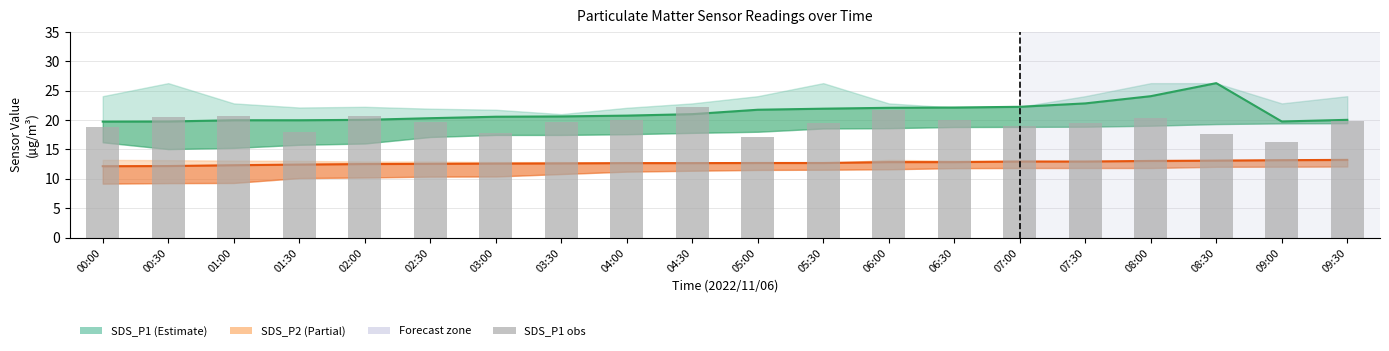

List the labels in order of SDS_P1 obs value, smallest first.

09:00, 05:00, 08:30, 03:00, 01:30, 00:00, 07:00, 05:30, 07:30, 02:30, 03:30, 09:30, 06:30, 04:00, 08:00, 00:30, 01:00, 02:00, 06:00, 04:30